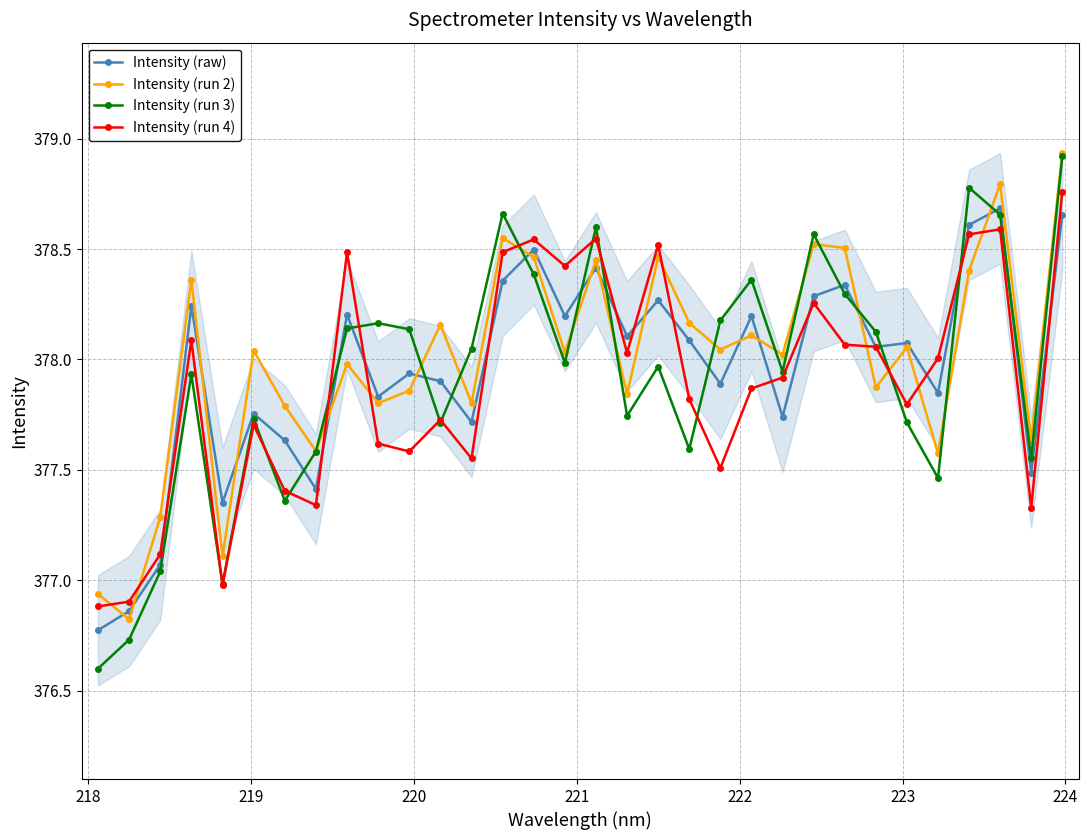

True or false: Intensity (run 3) has more than 2 interior local peaks.

True